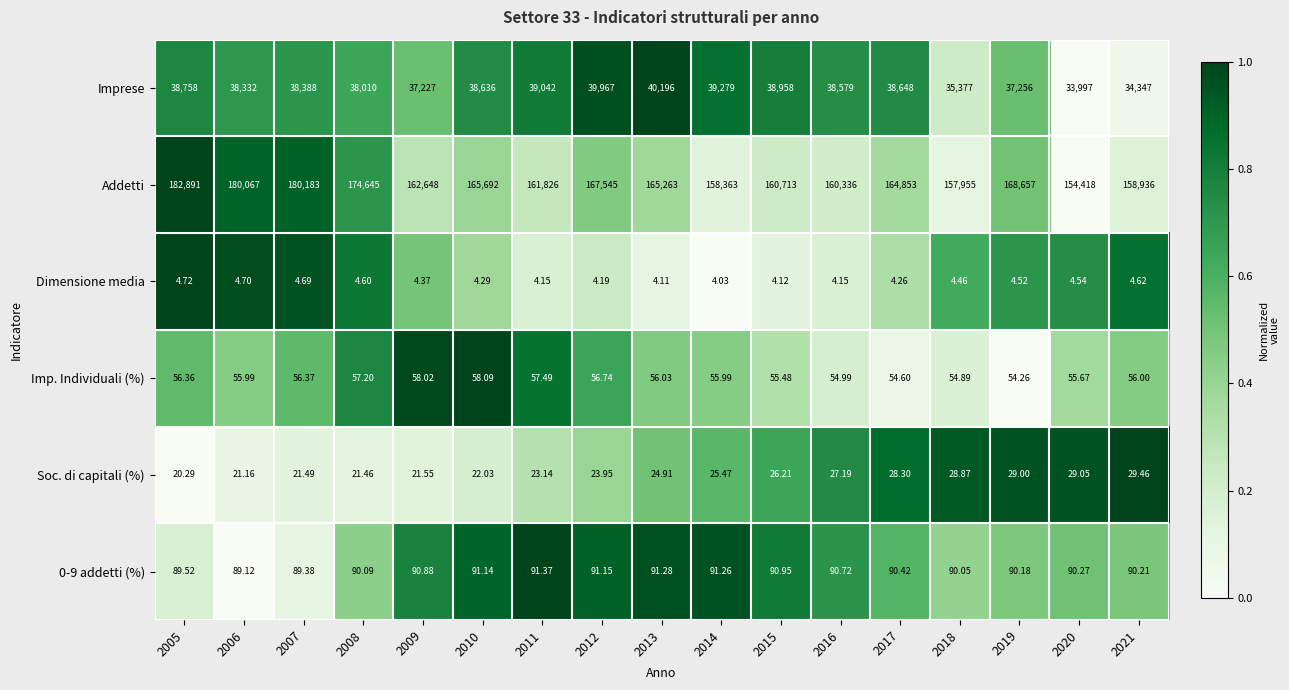

Is the value of Dimensione media at 2011 greater than the value of Soc. di capitali (%) at 2011?

No